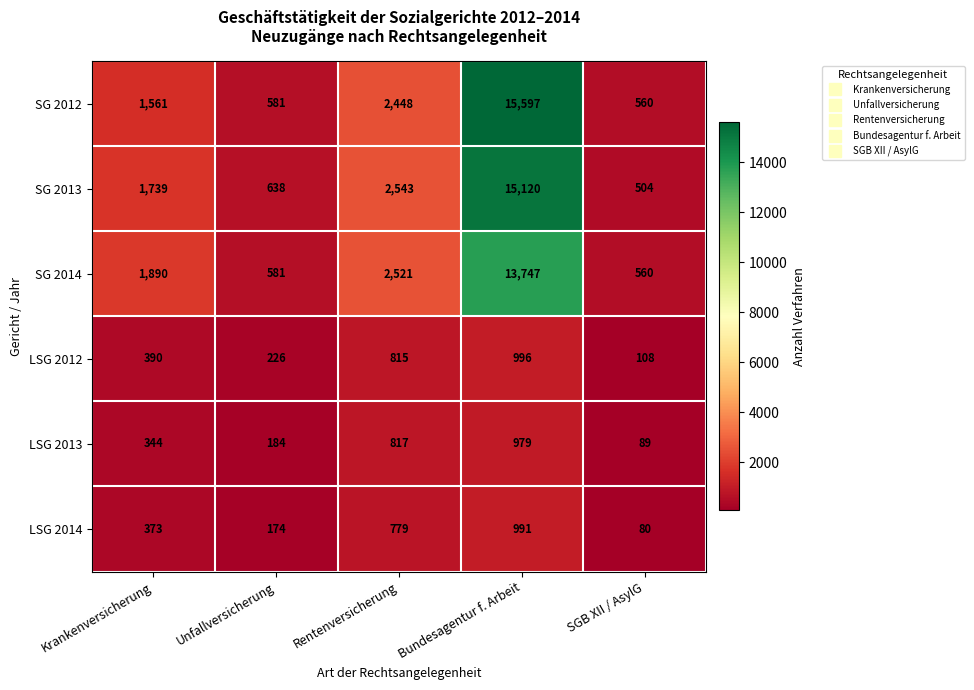

What is the total value across all series at Krankenversicherung?

6297